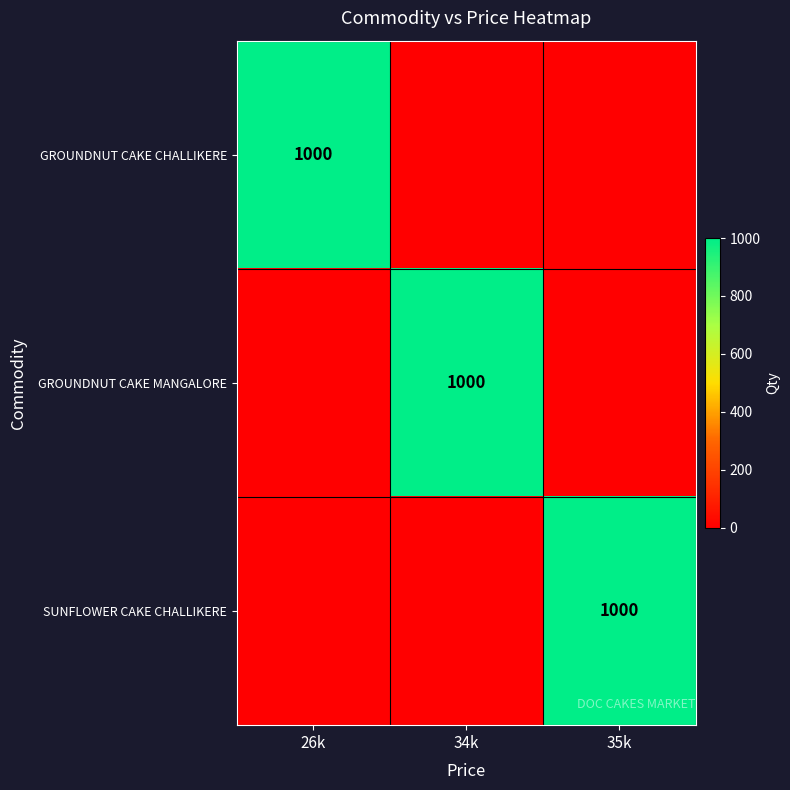

The value of GROUNDNUT CAKE CHALLIKERE at 26k is 246. True or false?

False